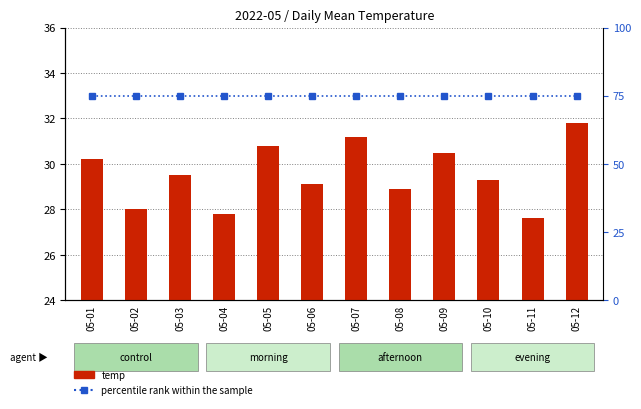

List the series in order of their peak value, lowest first.

temp, percentile rank within the sample